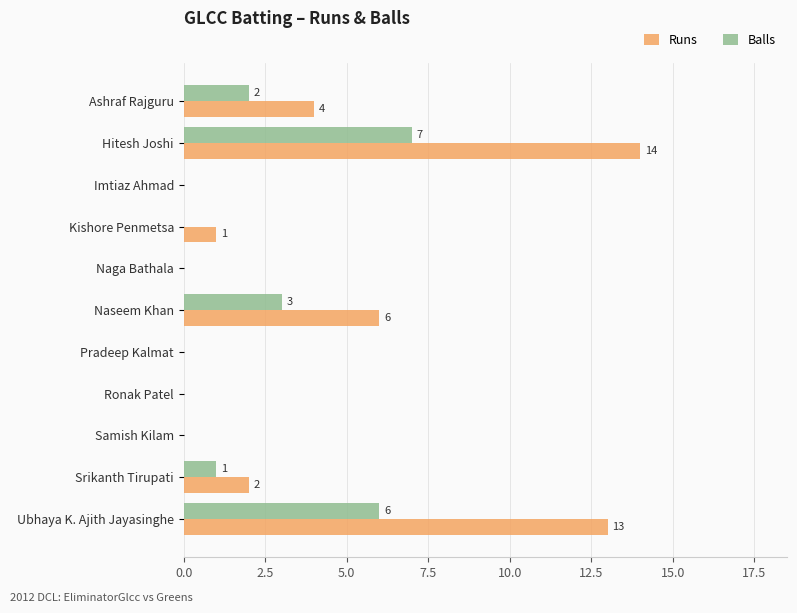

Which category has the highest value in the Balls series?

Hitesh Joshi